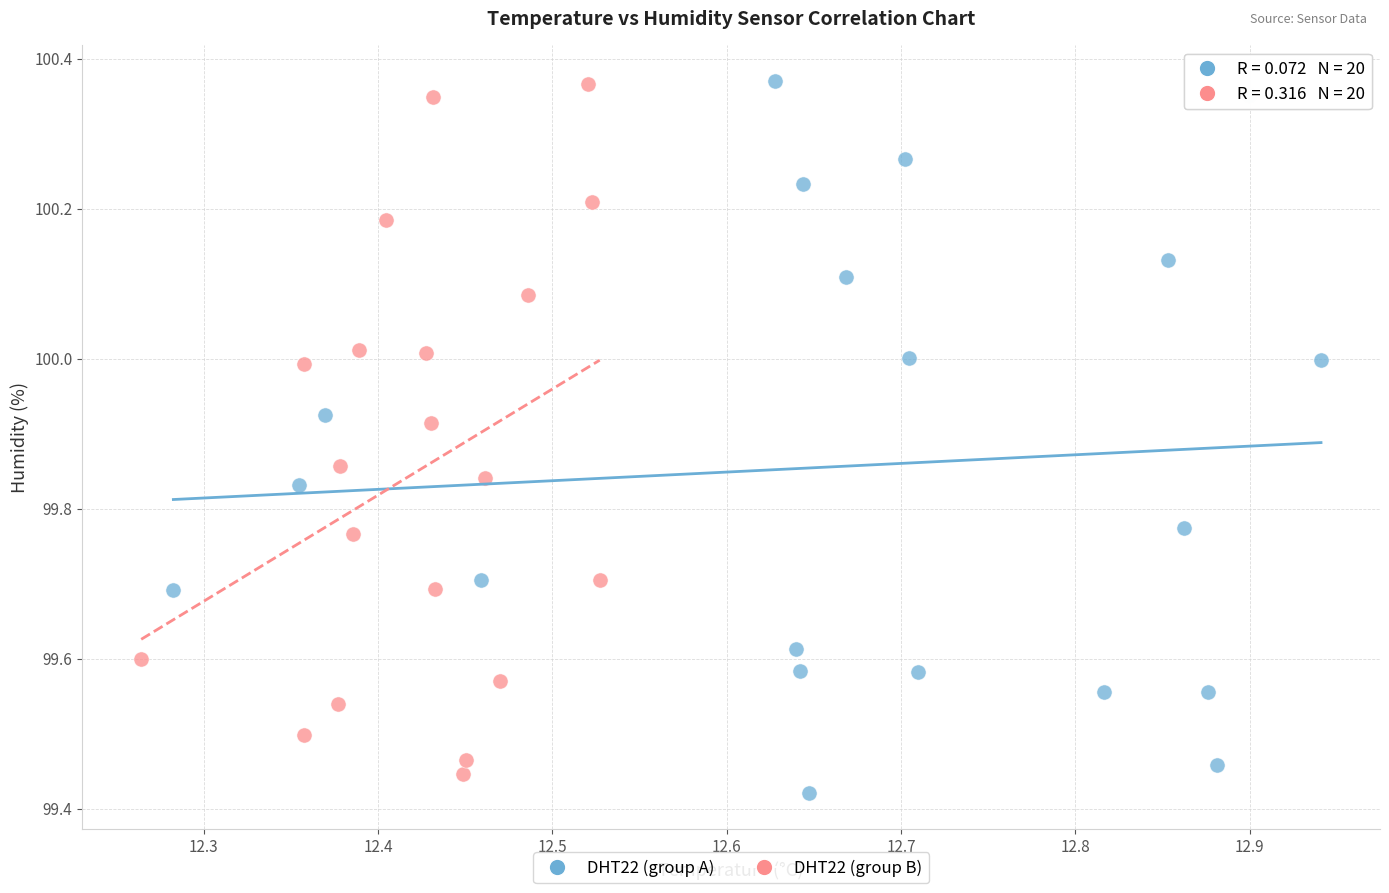

What are all the series names shown in the legend?

DHT22 (group A), DHT22 (group B)